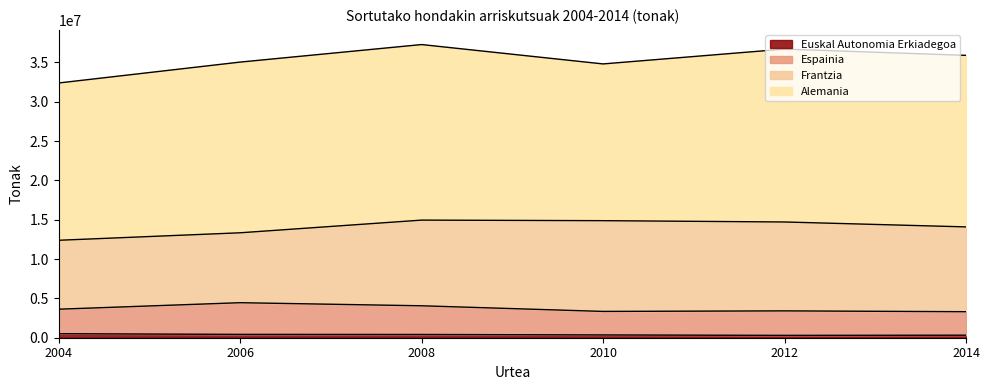

What is the sum of the Espainia values at 2006 and 2014?

7761252.6